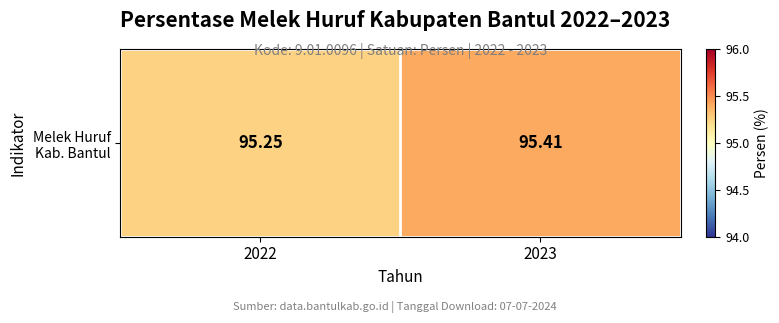

Reading right to left, transcribe all the data shown in this chart.

2023=95.4	2022=95.2